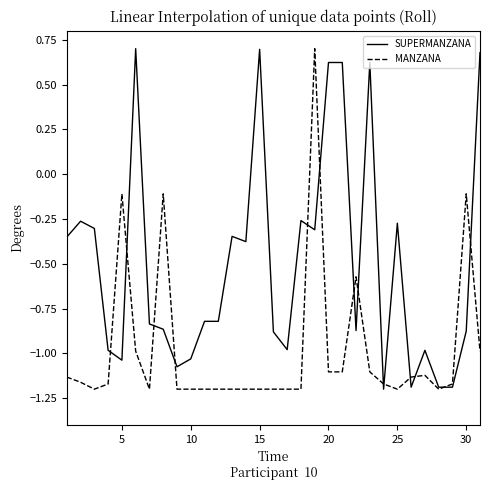

How many positive values does the SUPERMANZANA series have?

6